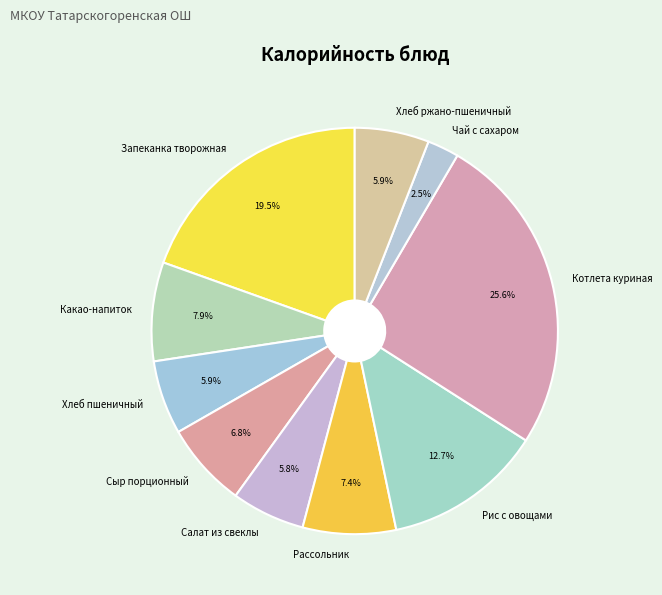

Do Какао-напиток and Рис с овощами together represent more than half of the pie?

No